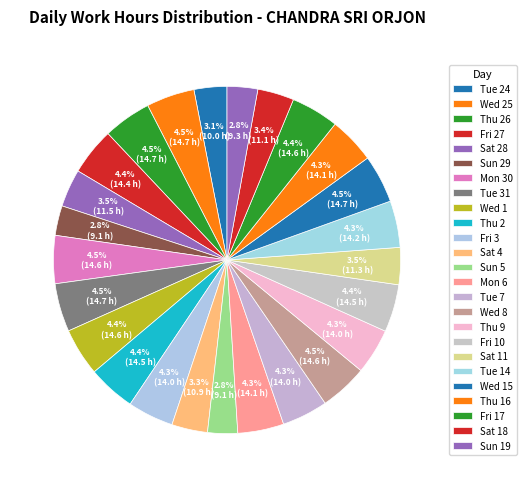

Count the number of slices in the pie.

25